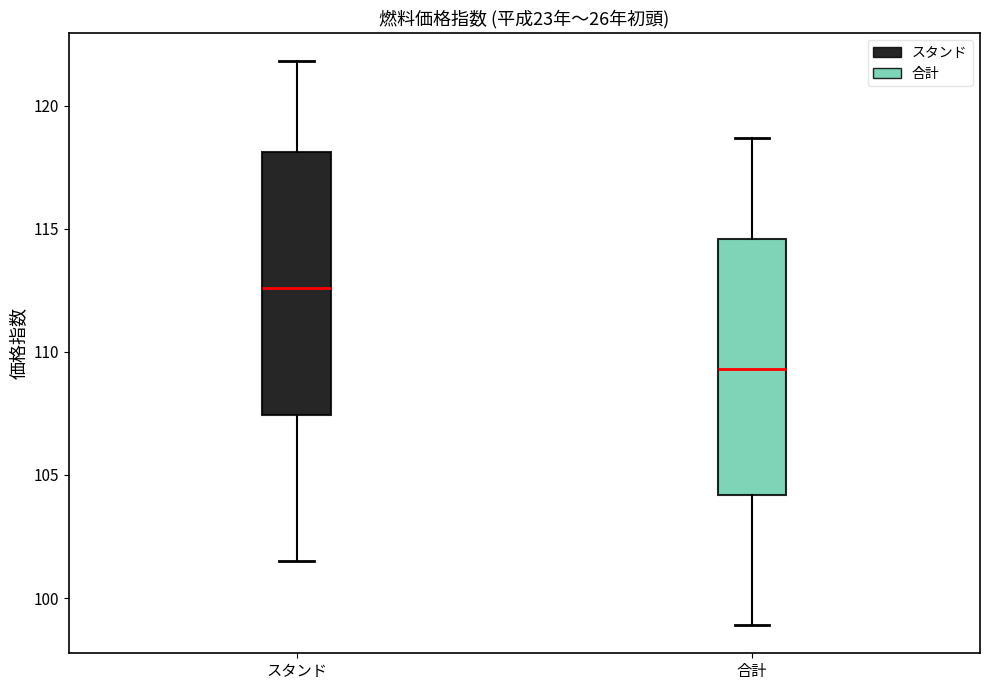

Where does the lower whisker of the box for 合計 end on the y-axis? The values are not printed on the chart, so give them approximately, as read against the axis.

99.0